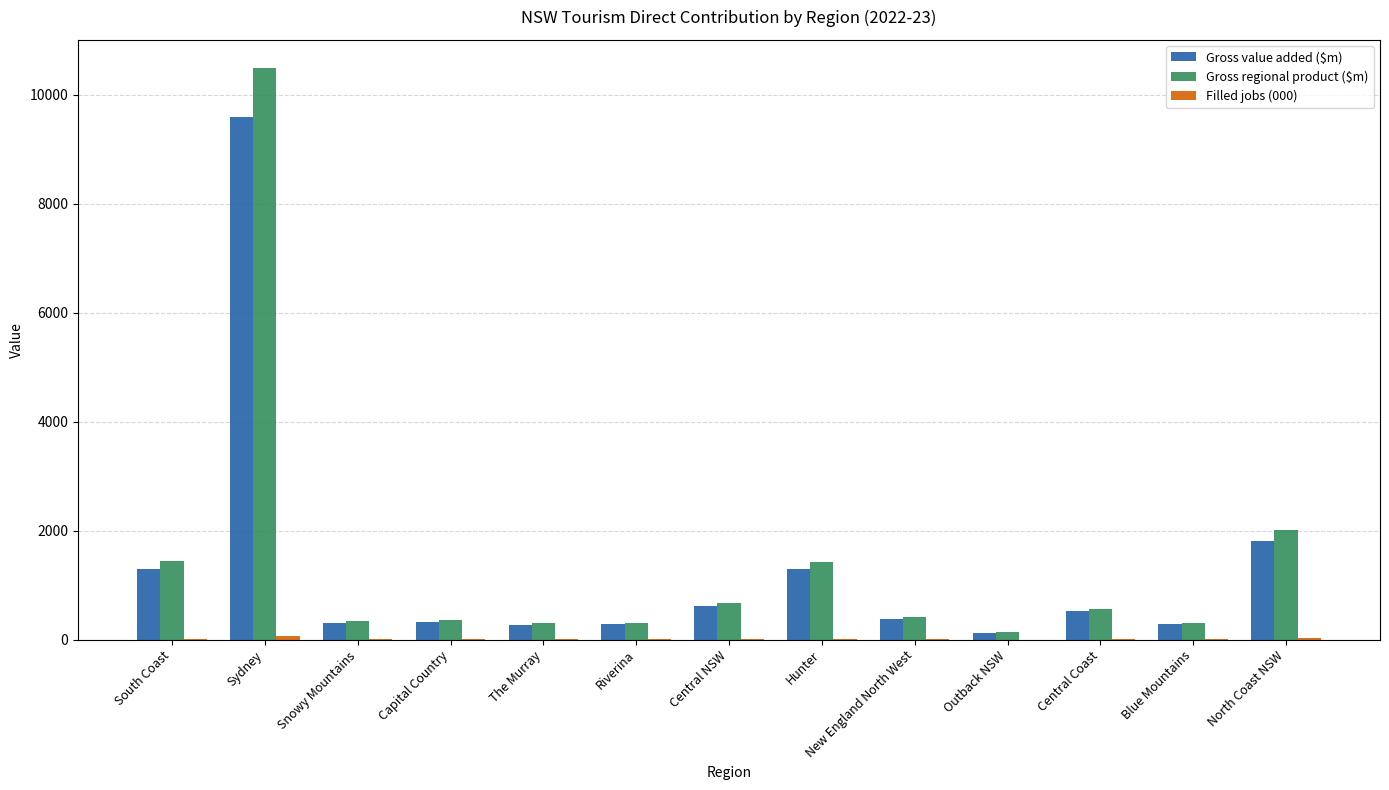

How many data points does each series have?

13